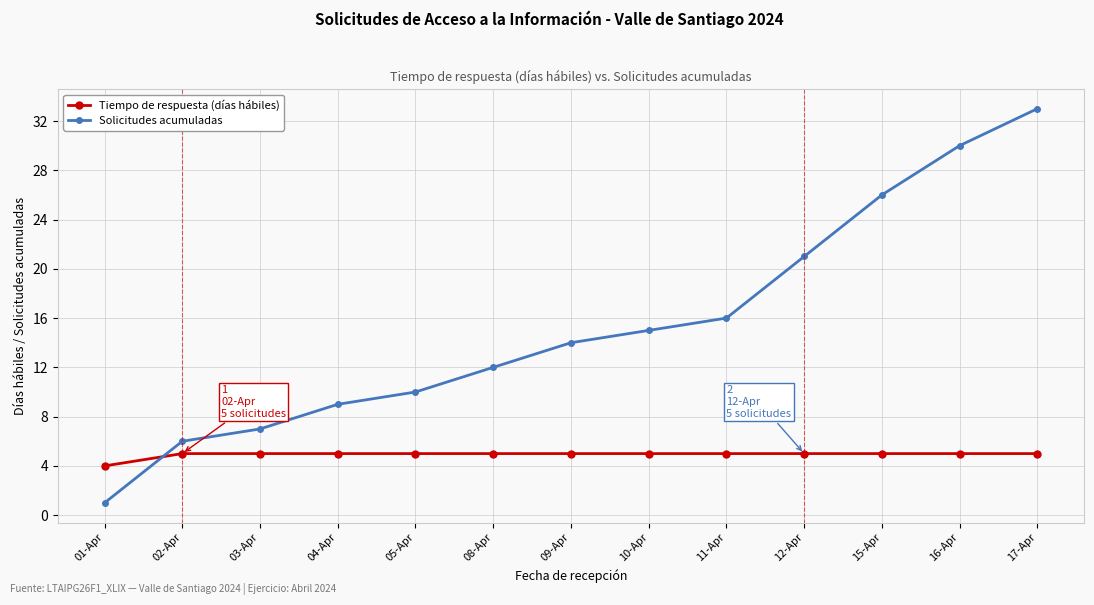

What are all the series names shown in the legend?

Tiempo de respuesta (días hábiles), Solicitudes acumuladas